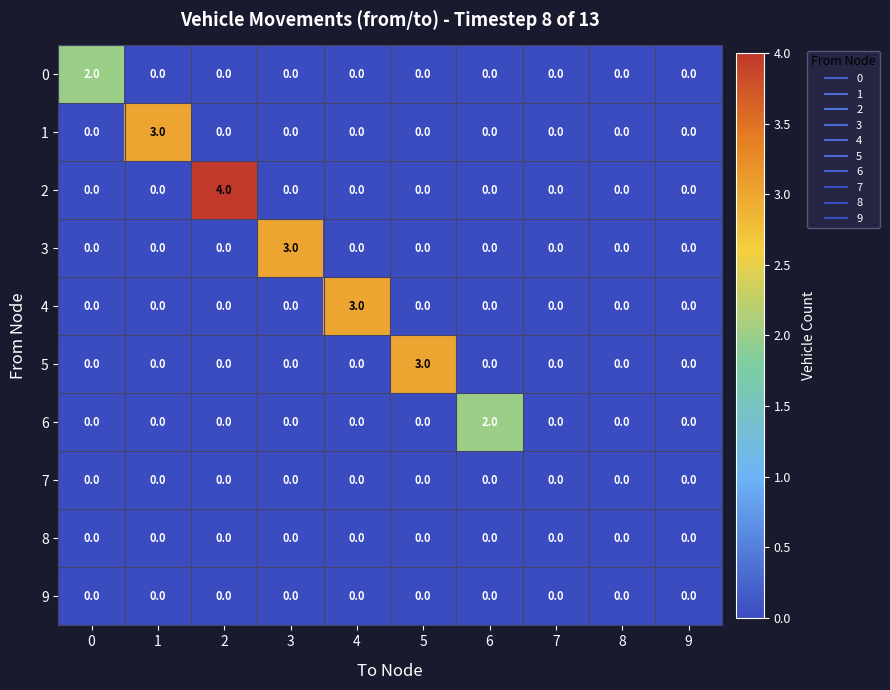

What is the difference between the highest and lowest values at 3?

3